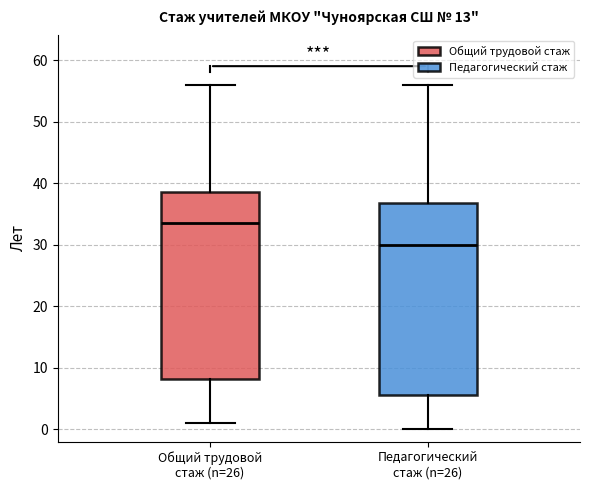

Where does the upper whisker of the box for Общий трудовой стаж (n=26) end on the y-axis? The values are not printed on the chart, so give them approximately, as read against the axis.

56